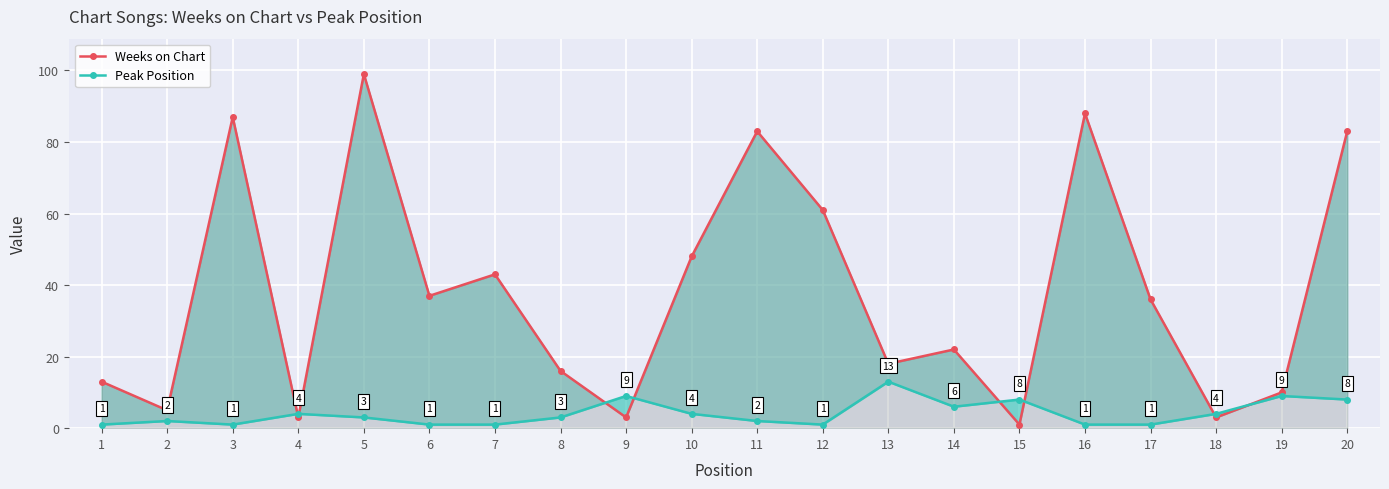

At how many categories does at least one series exceed 1?

20